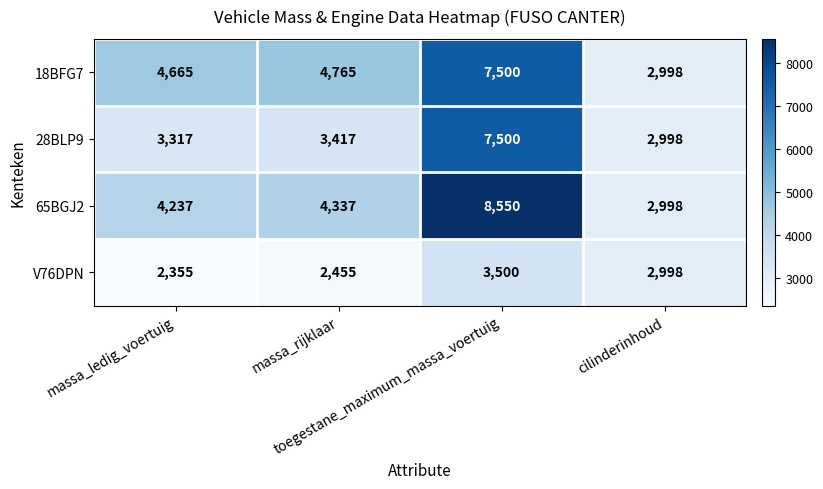

Count the number of data series in this chart.

4